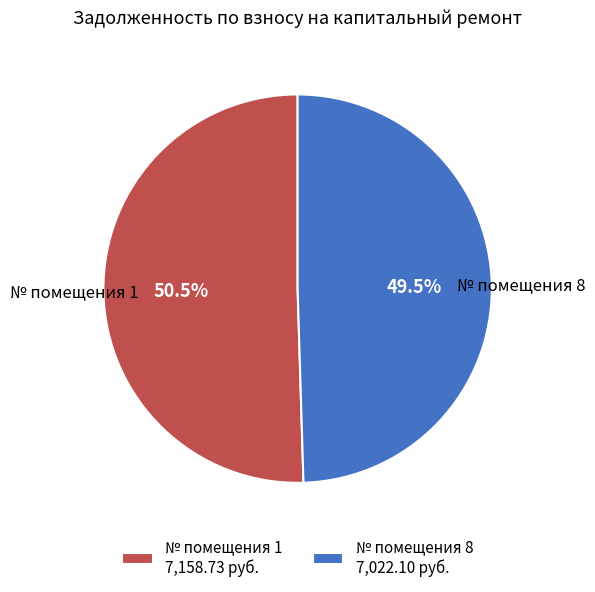

Does № помещения 8 account for over 50% of the chart?

No